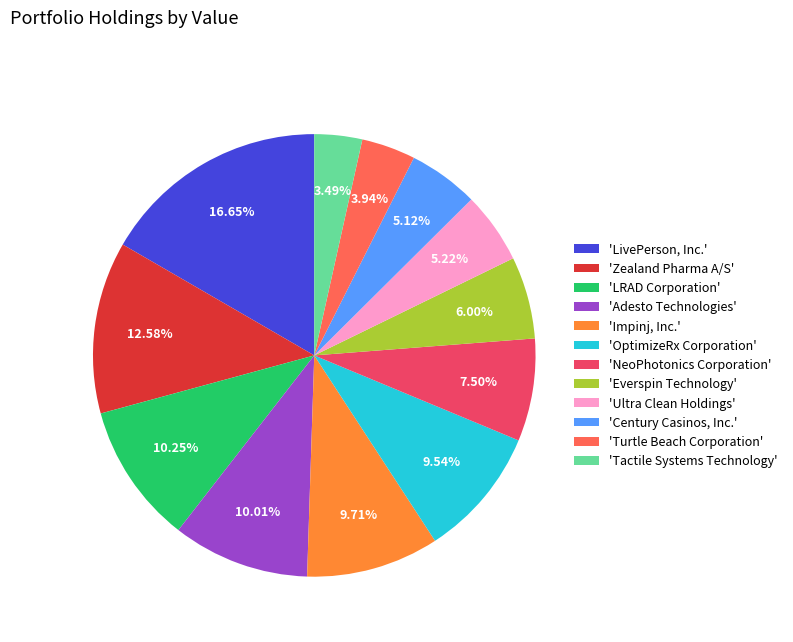

Which slice is the largest?

'LivePerson, Inc.'